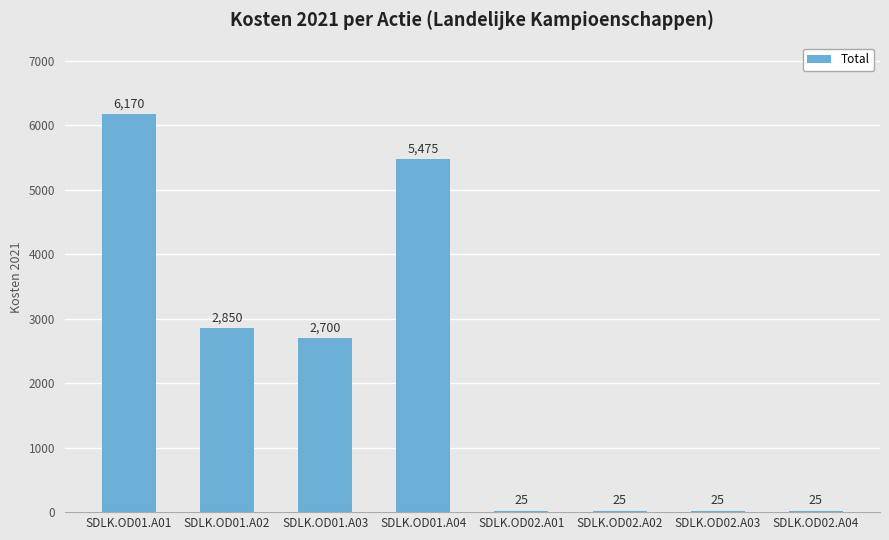

Reading right to left, transcribe all the data shown in this chart.

SDLK.OD02.A04=25	SDLK.OD02.A03=25	SDLK.OD02.A02=25	SDLK.OD02.A01=25	SDLK.OD01.A04=5475	SDLK.OD01.A03=2700	SDLK.OD01.A02=2850	SDLK.OD01.A01=6170